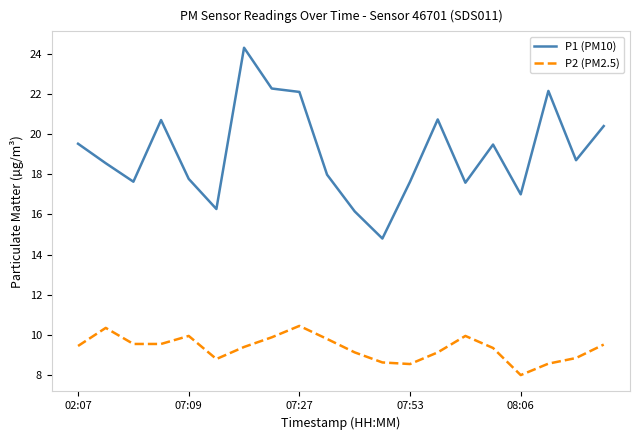

What is the maximum value shown in the chart?

24.3